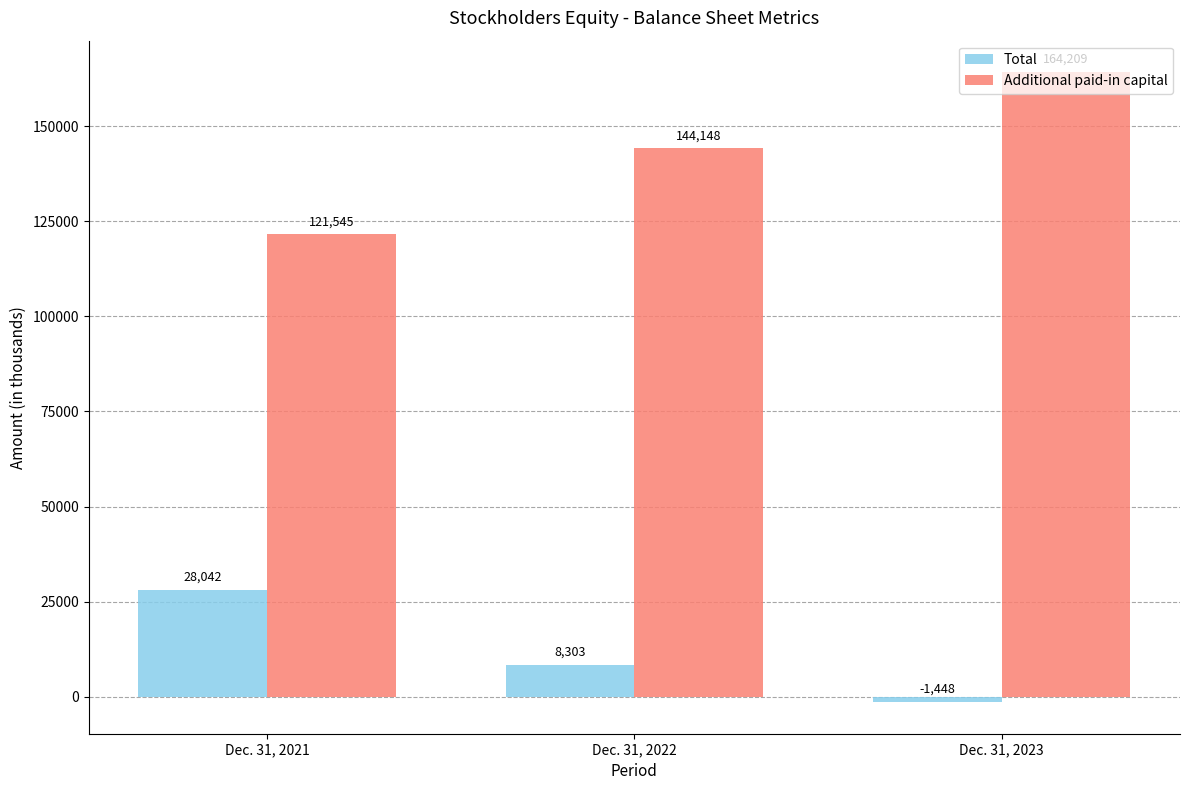

What is the difference between the Total values at Dec. 31, 2023 and Dec. 31, 2021?

29490